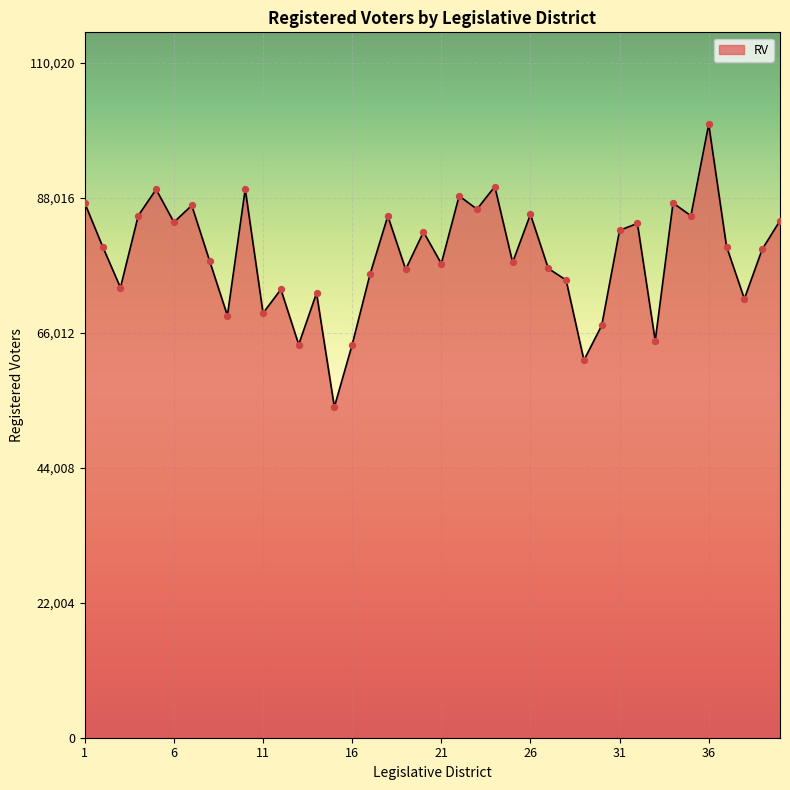

What is the difference between the maximum and minimum values?

46095